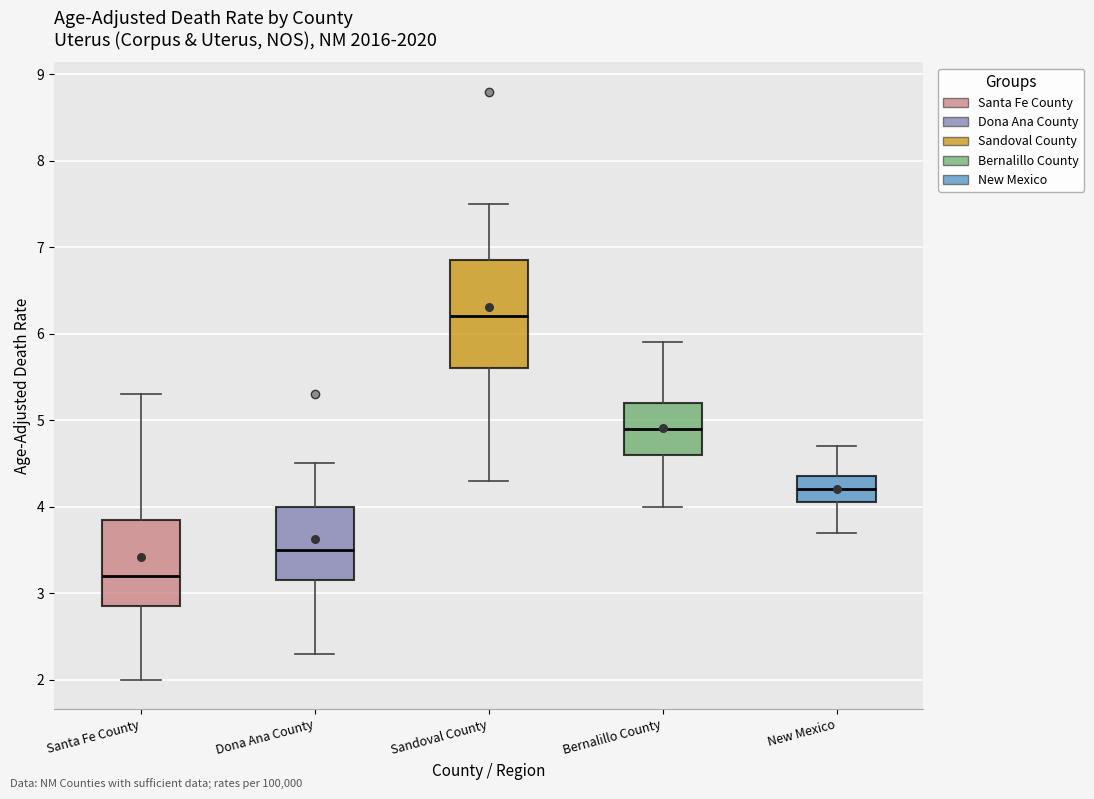

Where does the median line of the box for Bernalillo County sit on the y-axis? The values are not printed on the chart, so give them approximately, as read against the axis.

4.9